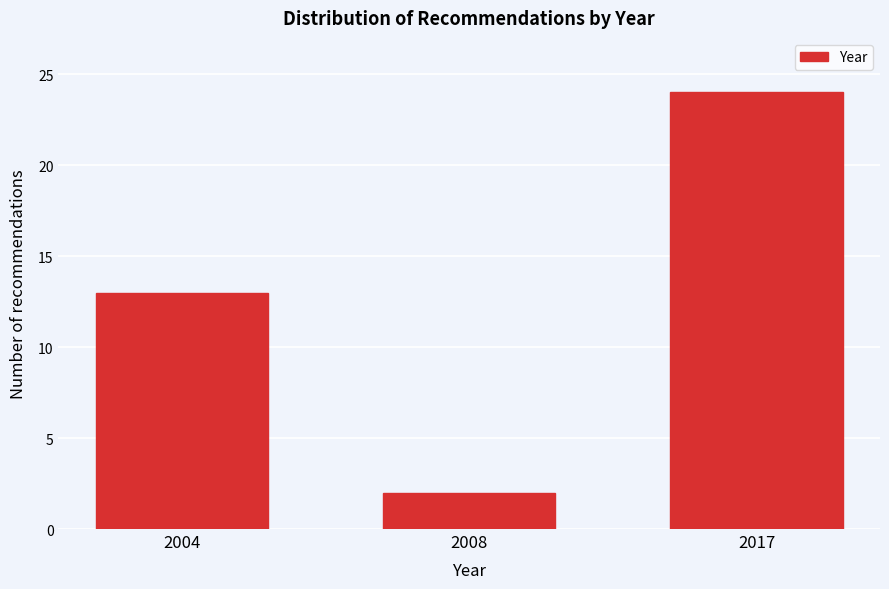

Reading right to left, extract all data points from this chart.

24	2	13